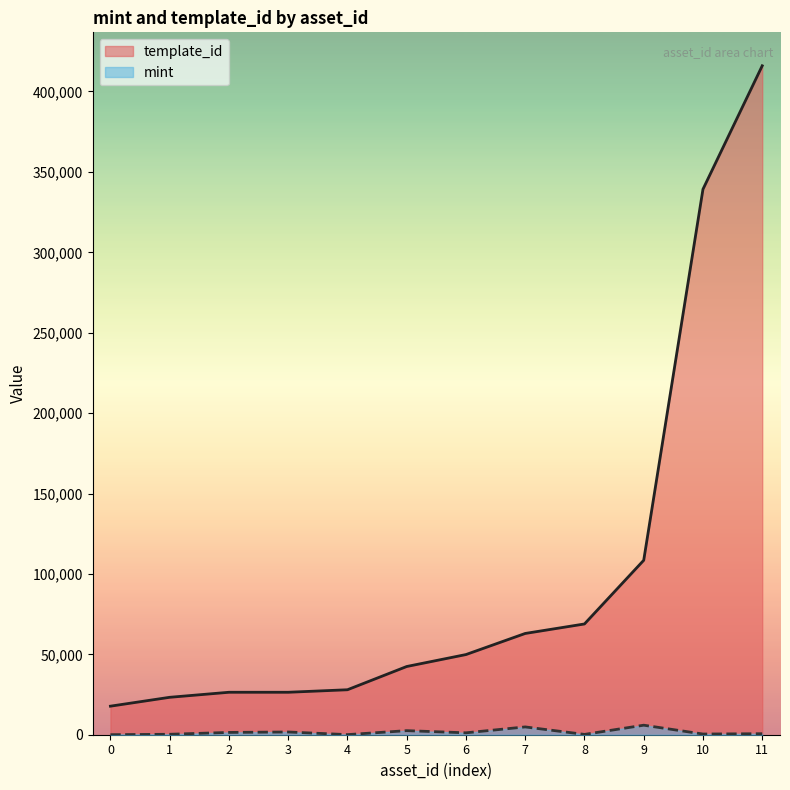

Which series has the largest range (max minus min)?

template_id